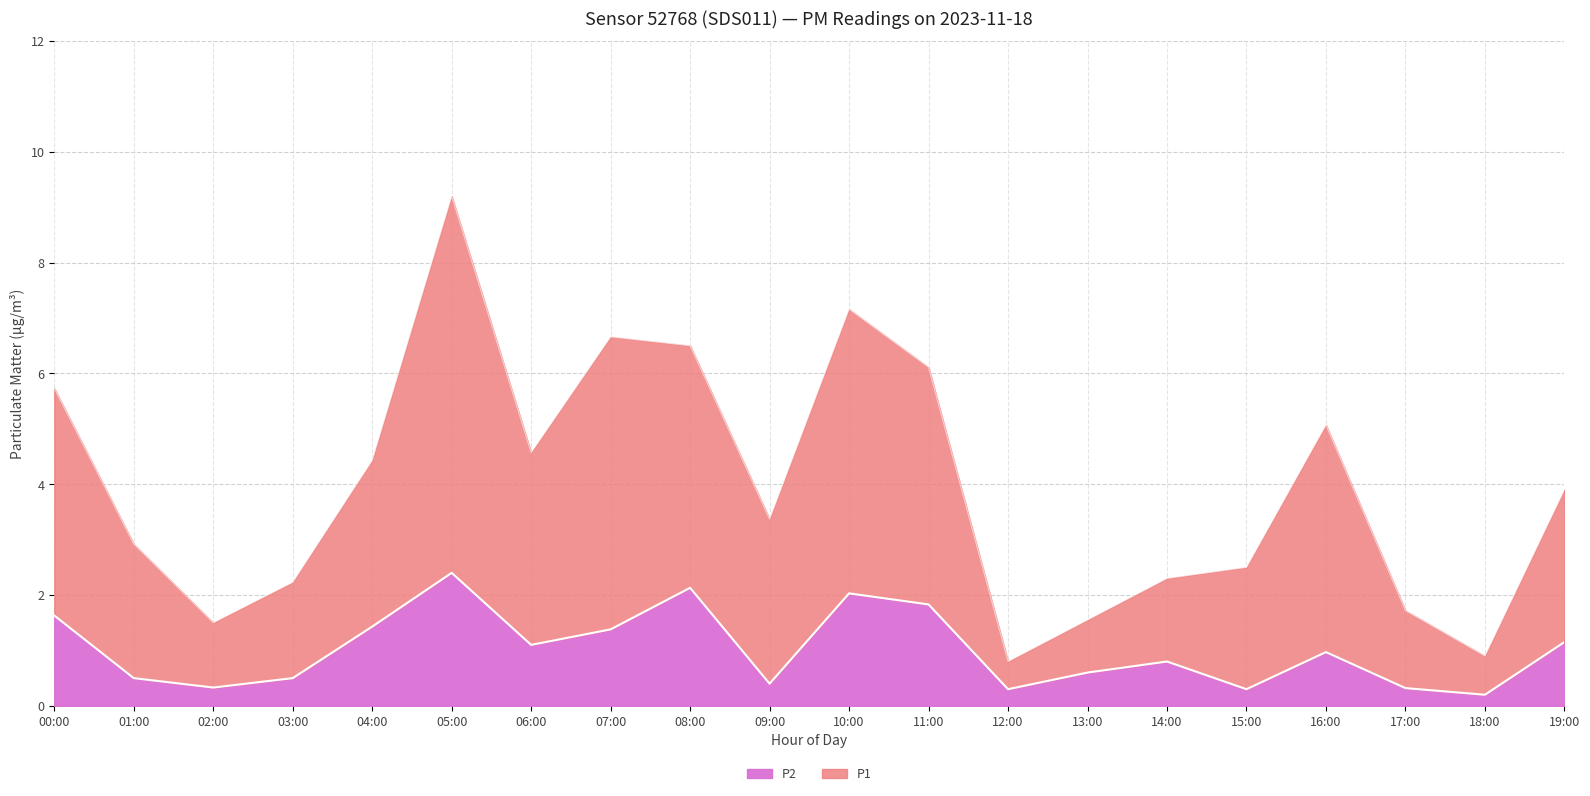

Between 05:00 and 16:00, which series saw the biggest shift?

P1